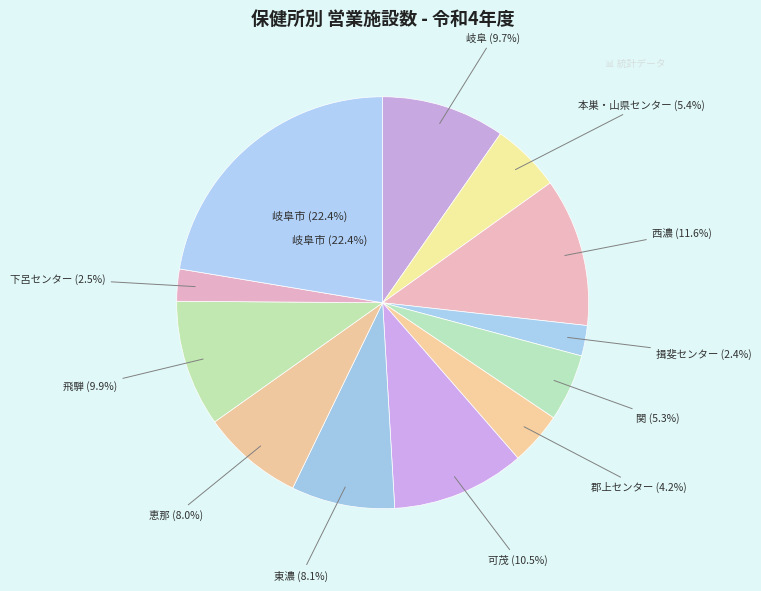

The 恵那 slice represents 8% of the pie. True or false?

True